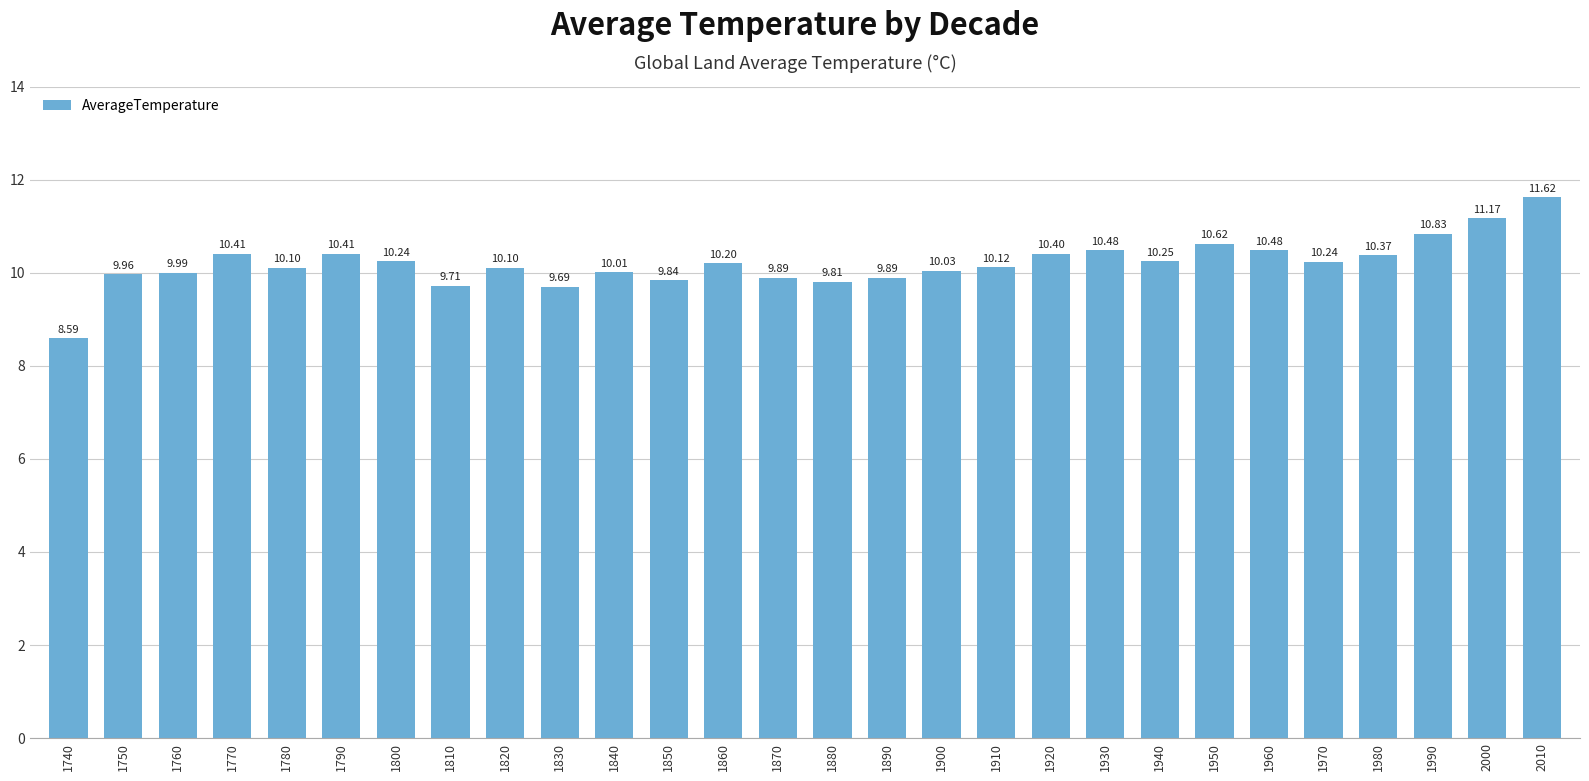

How many categories are shown in the chart?

28